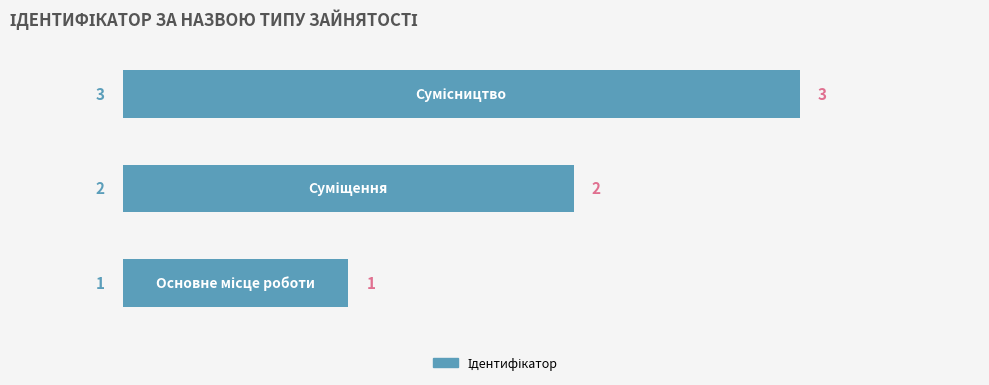

What is the difference between the maximum and second lowest values?

1